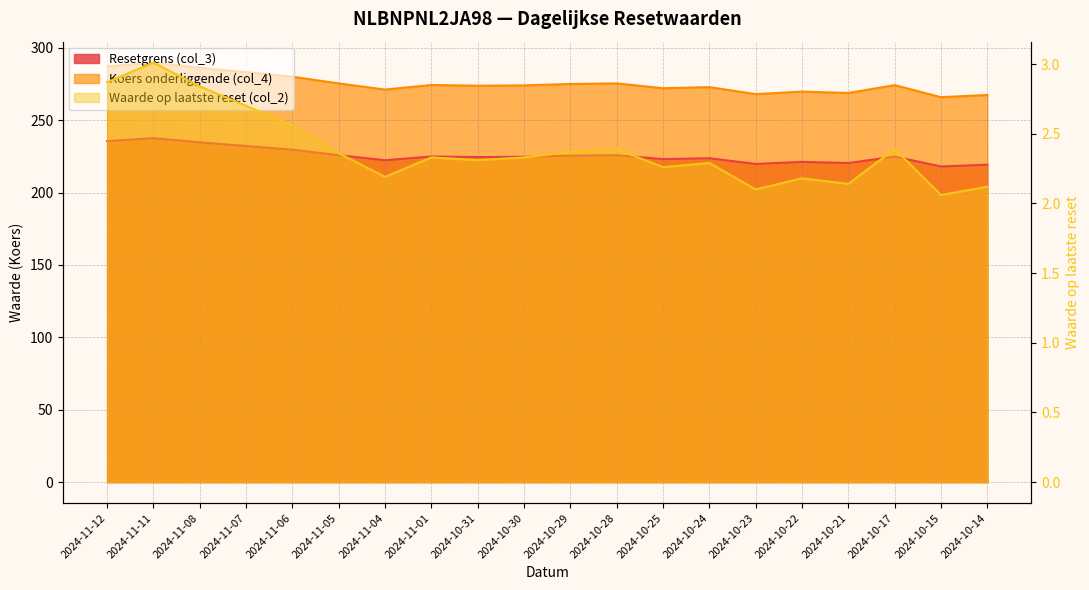

Between 2024-10-28 and 2024-10-22, which series saw the biggest shift?

Koers onderliggende (col_4)